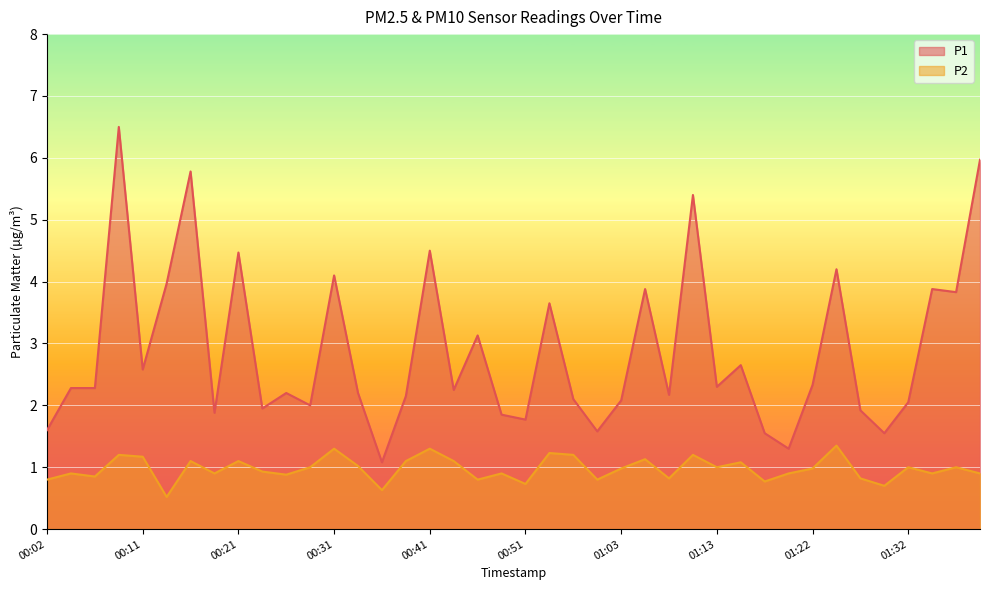

What are all the series names shown in the legend?

P1, P2